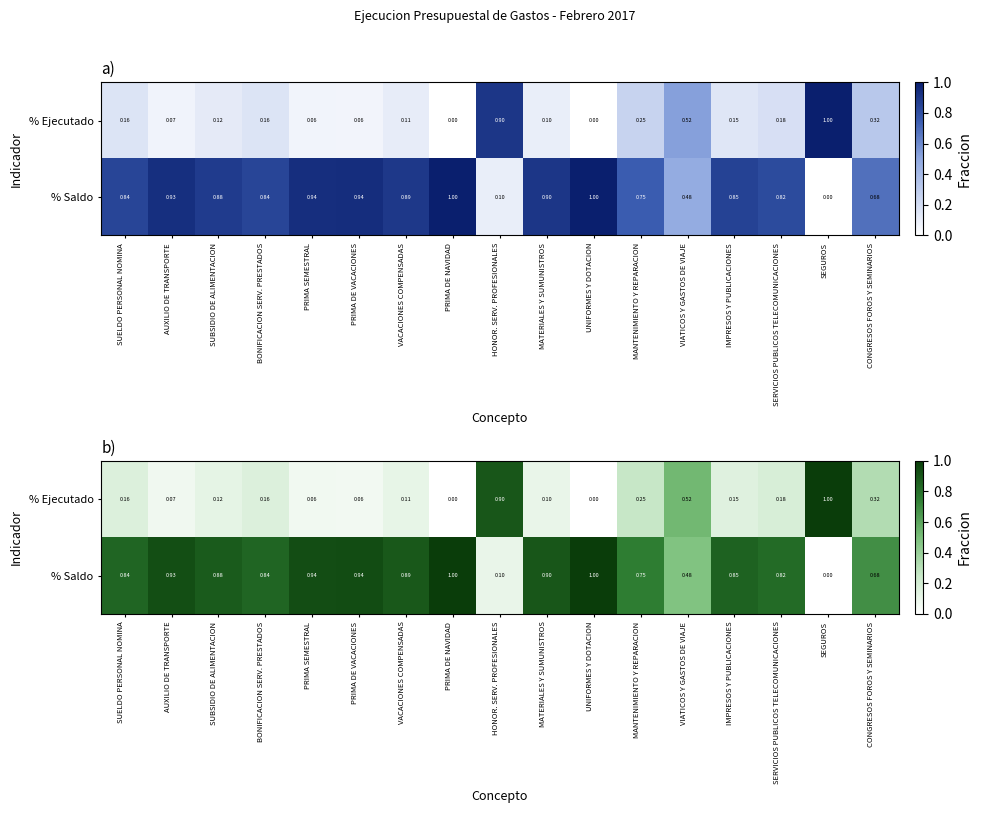

How many positive values does the % Saldo series have?

16